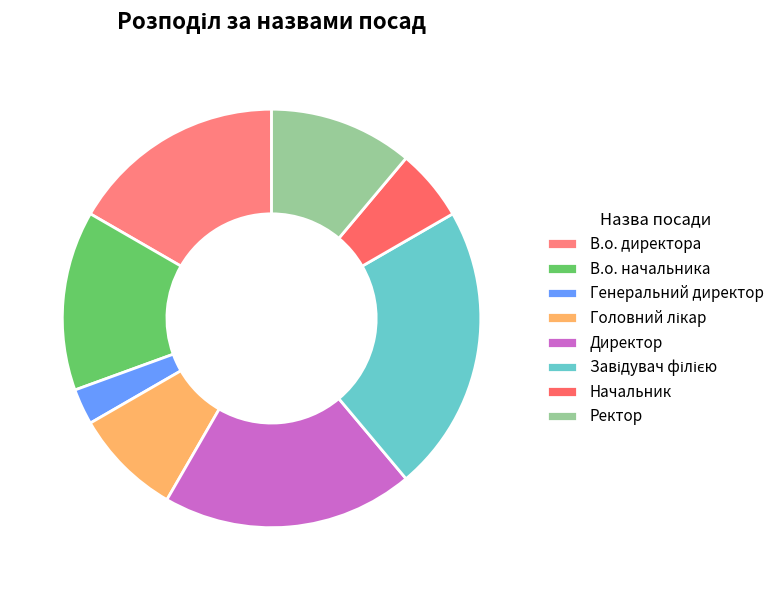

To the nearest percent, what is the difference between the В.о. начальника and В.о. директора slice percentages?

3%